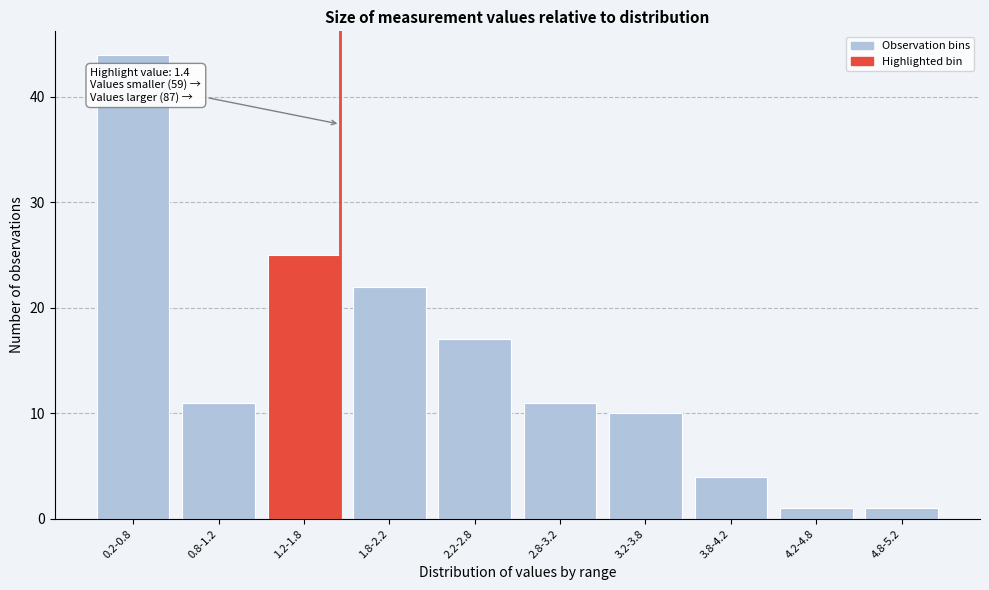

Reading left to right, what are all the values shown in this chart?

44	11	25	22	17	11	10	4	1	1